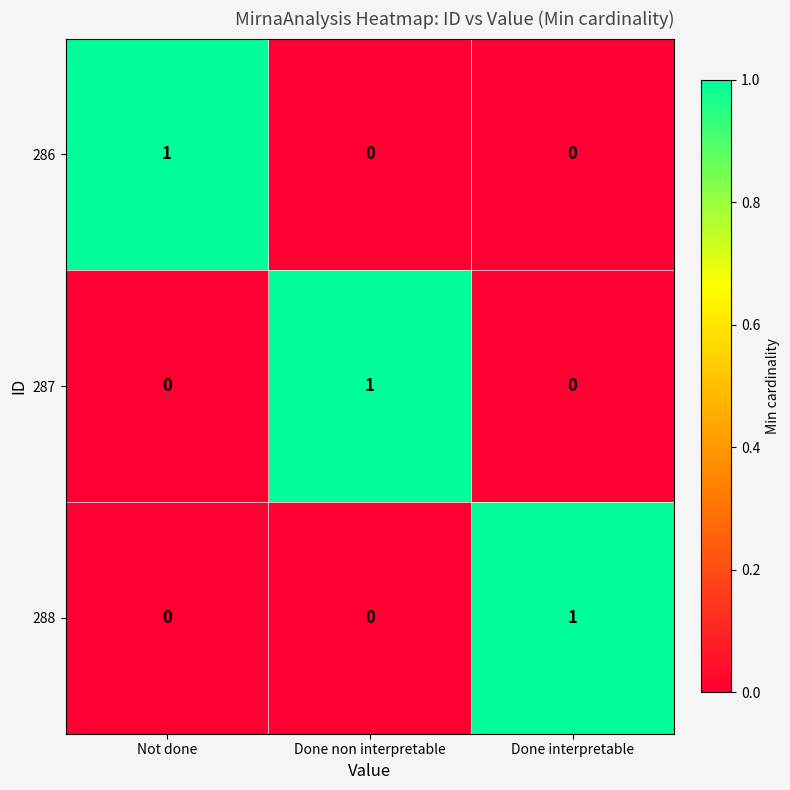

Count the 286 values in the range 0 to 1.

3